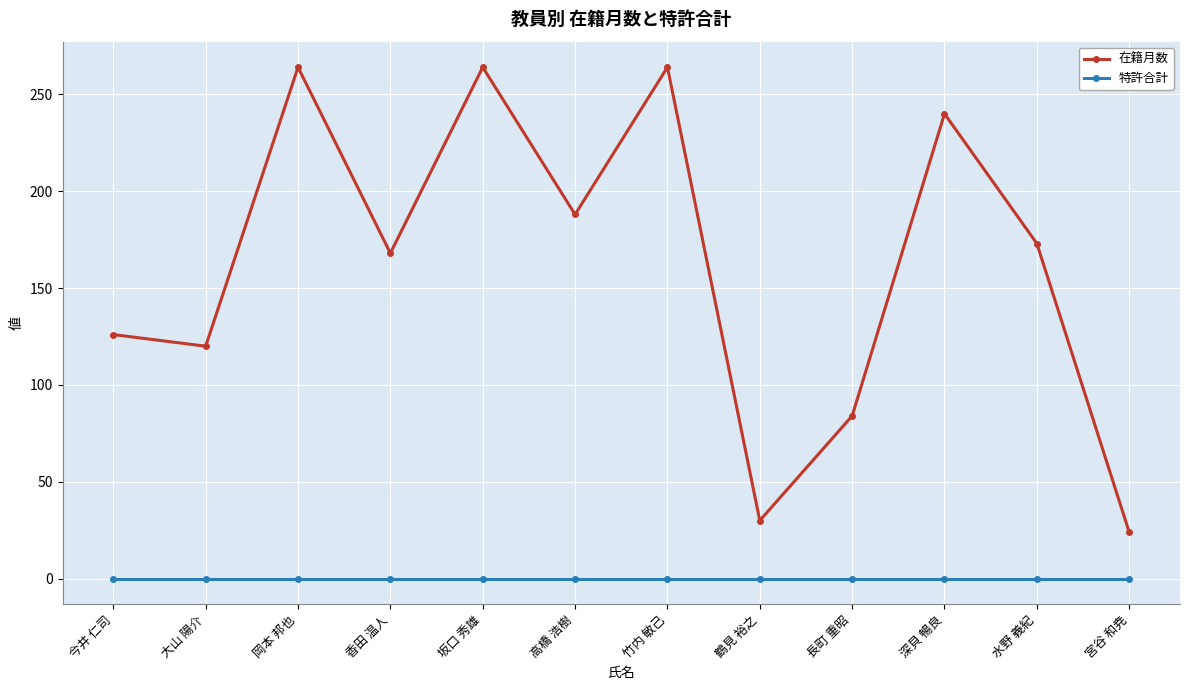

List the series in order of their peak value, highest first.

在籍月数, 特許合計